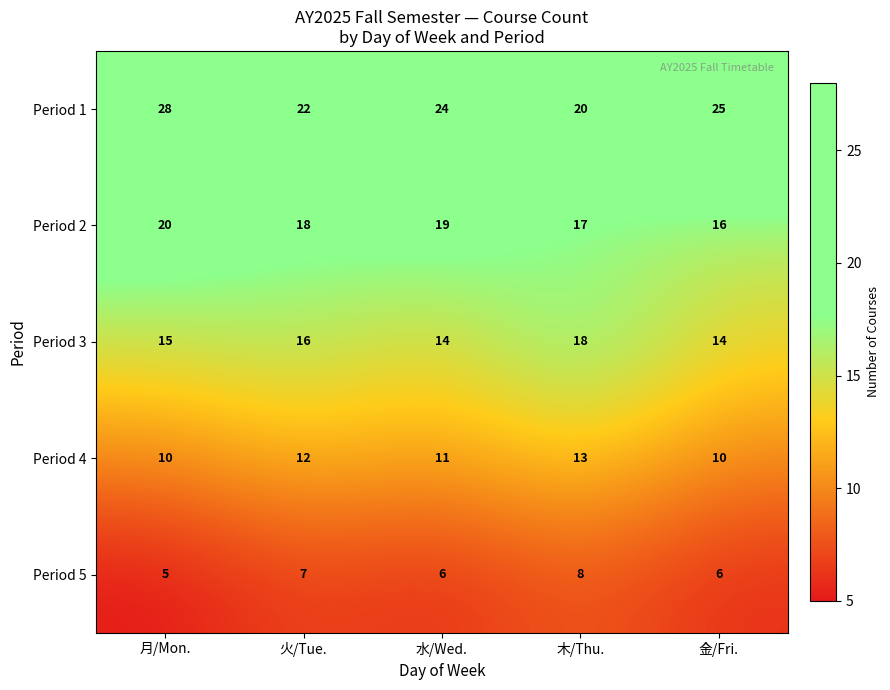

Reading left to right, transcribe all the data shown in this chart.

Period 1: 月/Mon.=28	火/Tue.=22	水/Wed.=24	木/Thu.=20	金/Fri.=25
Period 2: 月/Mon.=20	火/Tue.=18	水/Wed.=19	木/Thu.=17	金/Fri.=16
Period 3: 月/Mon.=15	火/Tue.=16	水/Wed.=14	木/Thu.=18	金/Fri.=14
Period 4: 月/Mon.=10	火/Tue.=12	水/Wed.=11	木/Thu.=13	金/Fri.=10
Period 5: 月/Mon.=5	火/Tue.=7	水/Wed.=6	木/Thu.=8	金/Fri.=6